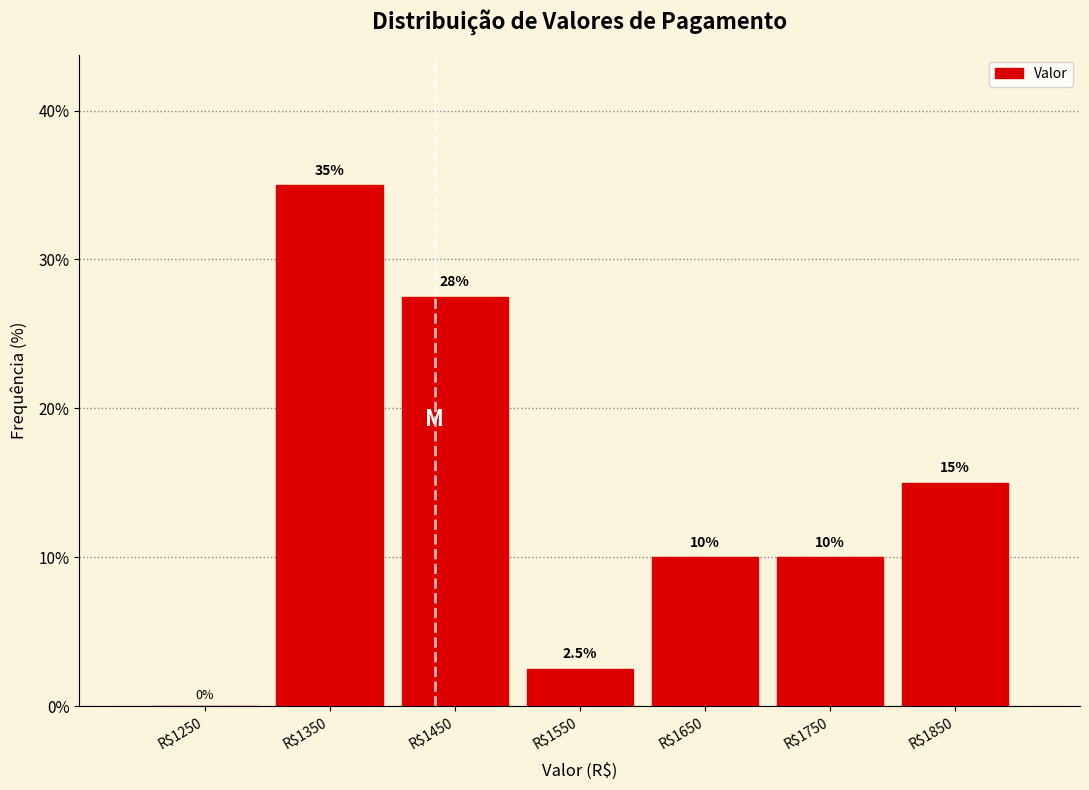

Which range on the x-axis has the tallest bar?

1300 to 1400